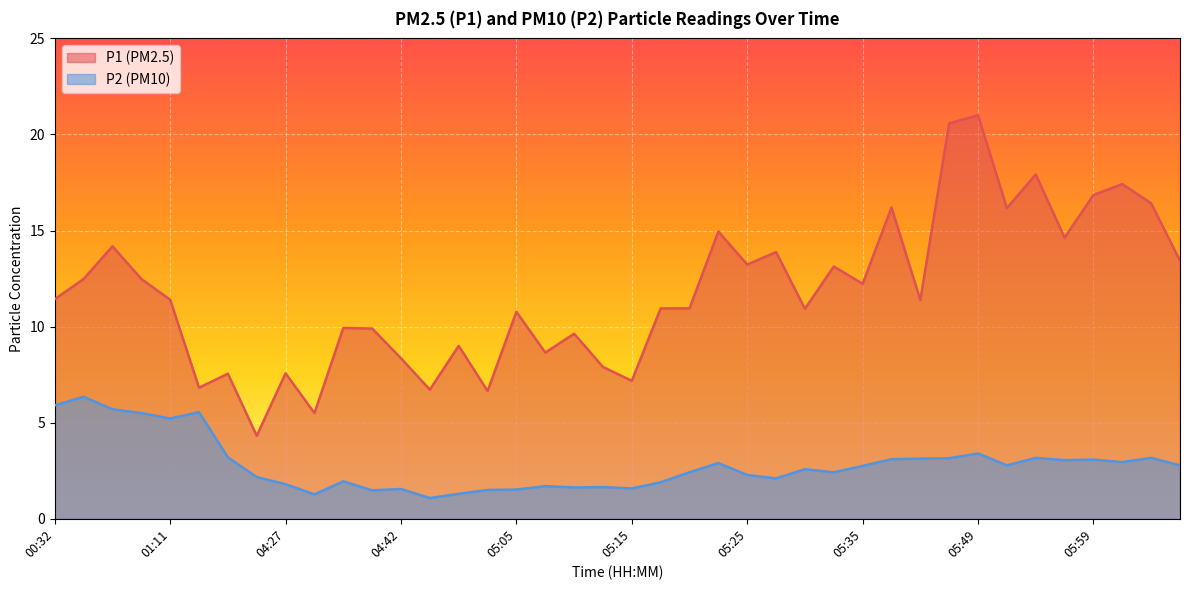

True or false: P1 has more than 2 interior local peaks.

True